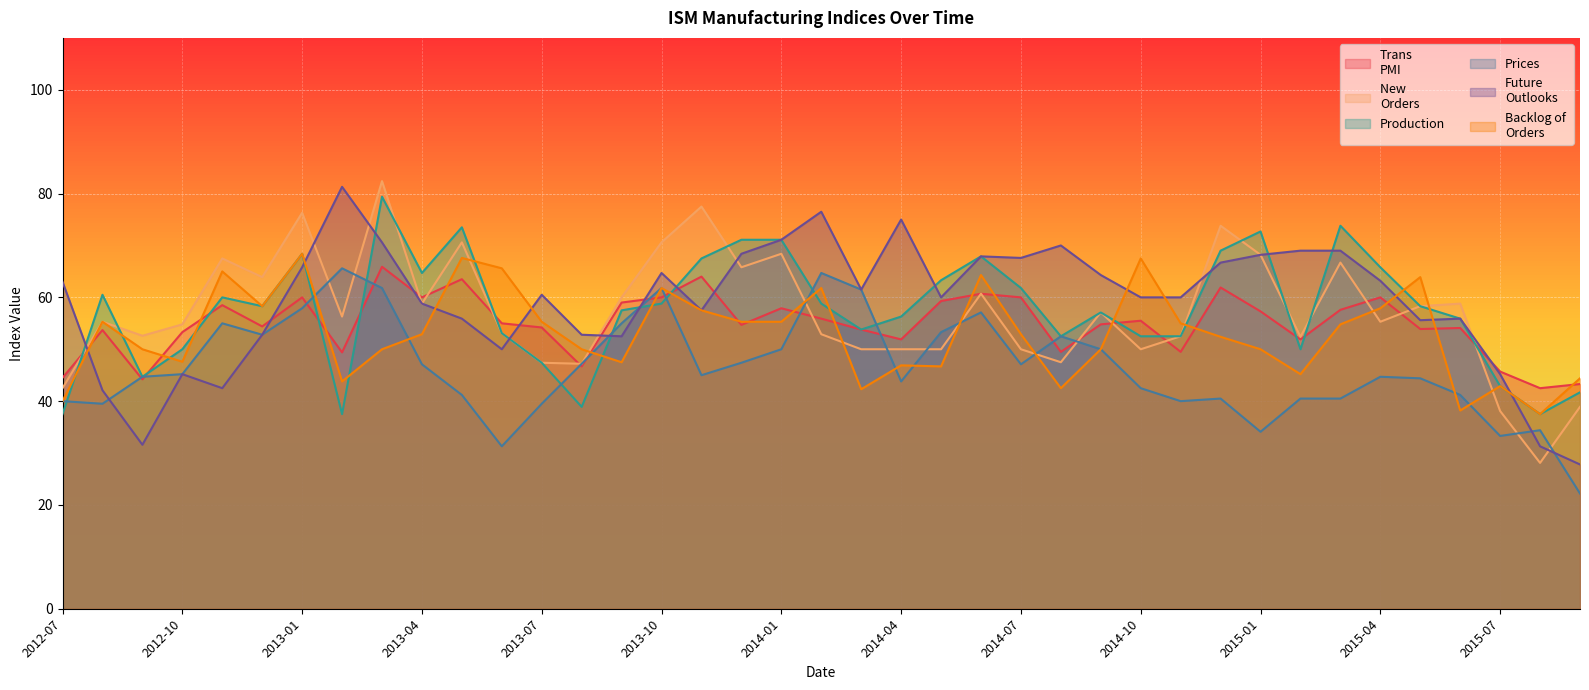

What value does the New 
Orders series have at 2013-07?

47.4